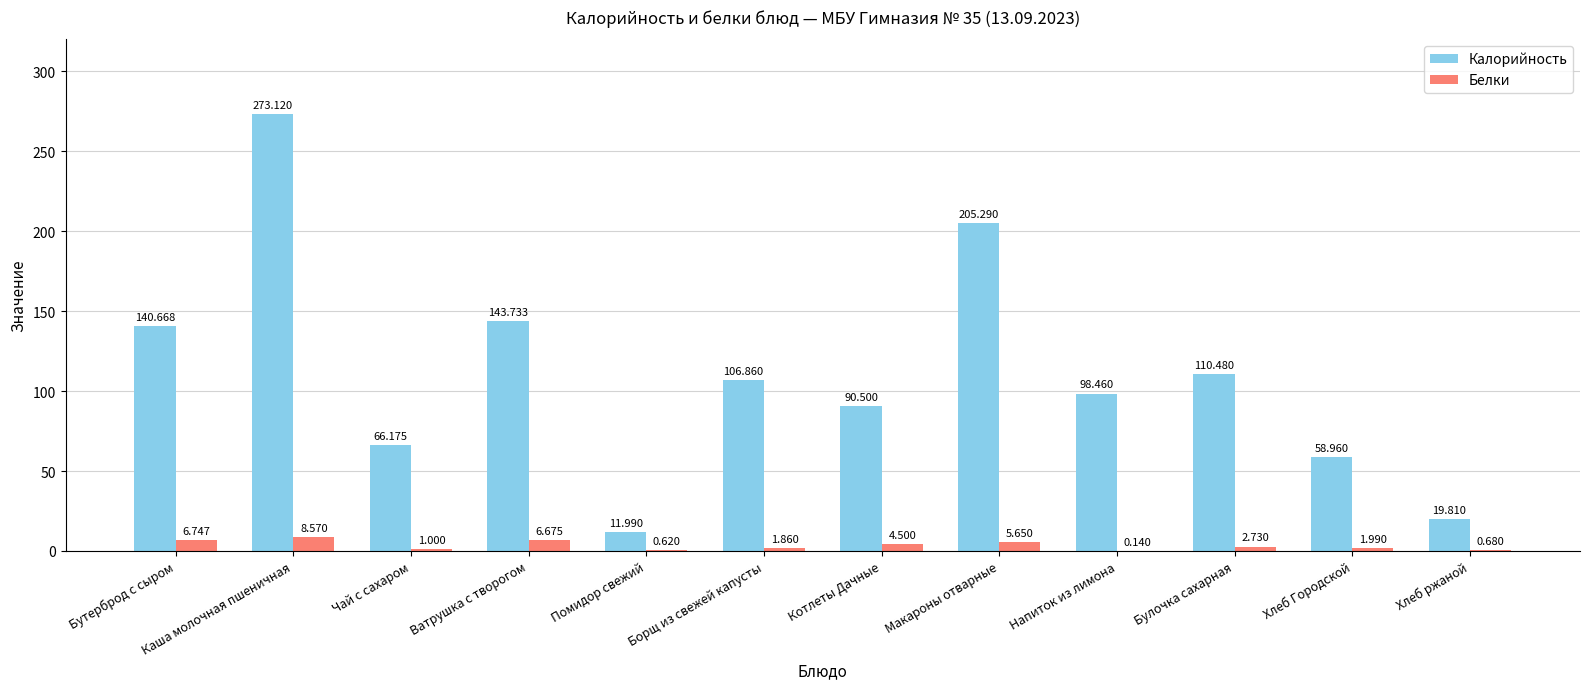

Which series has the largest total across all categories?

Калорийность